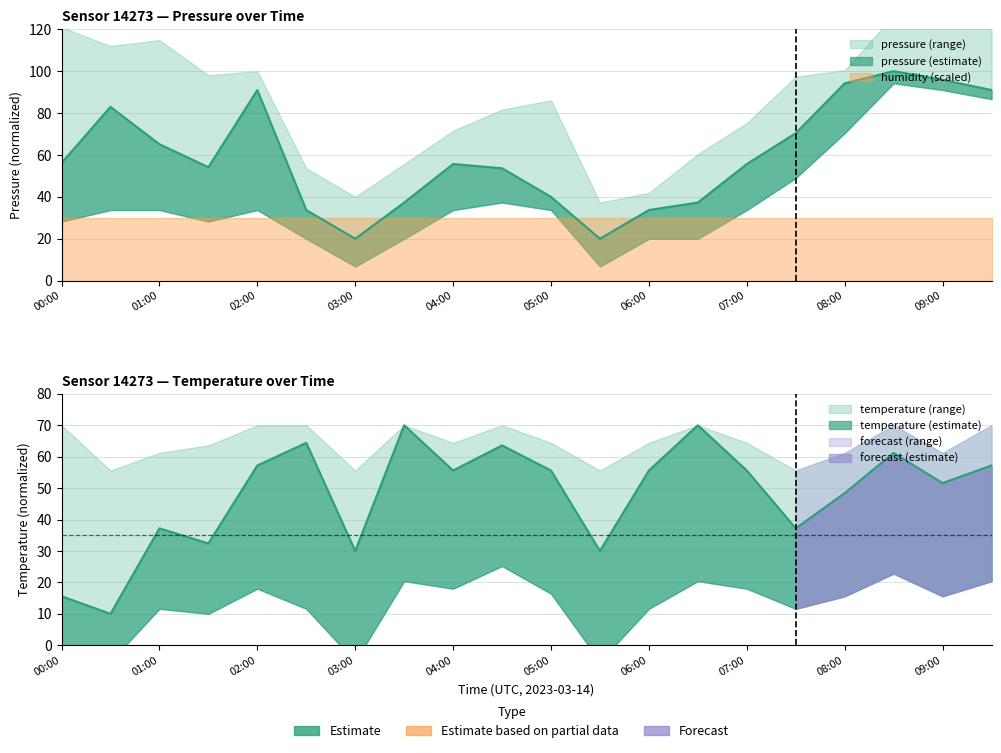

At which category is the sum across all series the highest?

08:30